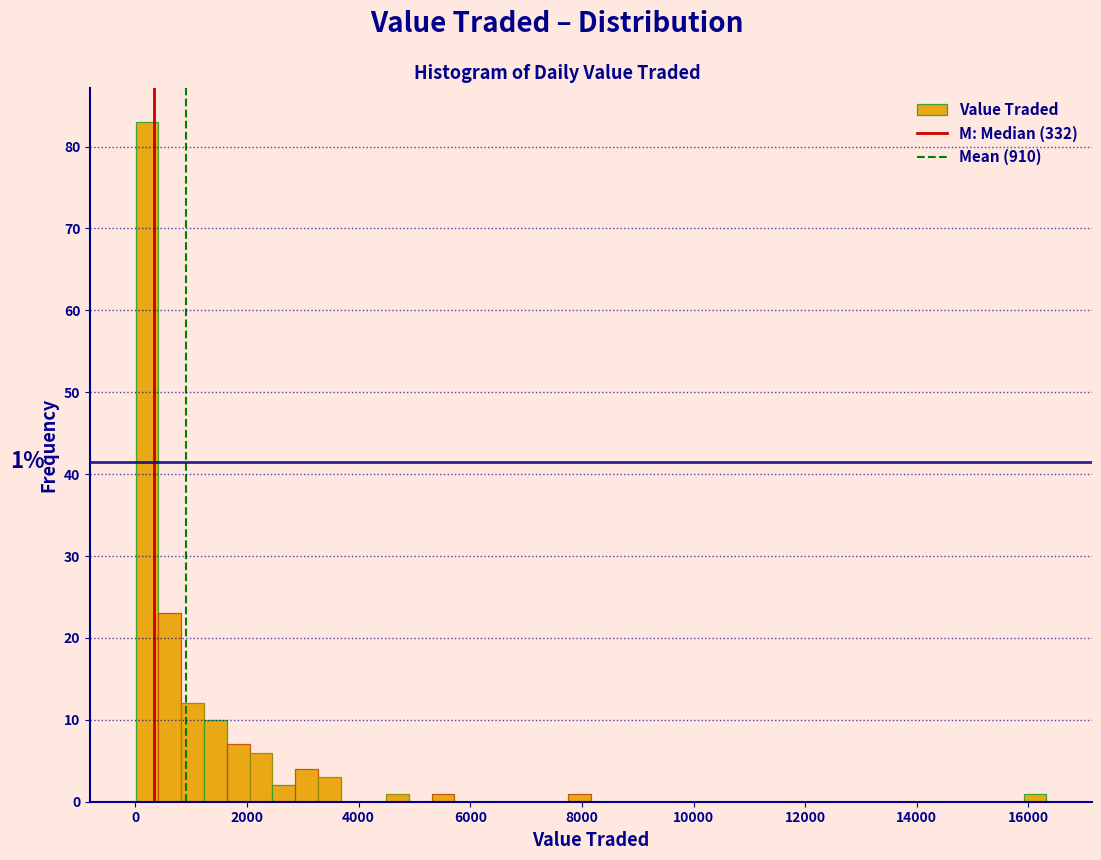

Around what value on the x-axis is the tallest bar? Give the approximate position of its centre, as read against the axis.

200